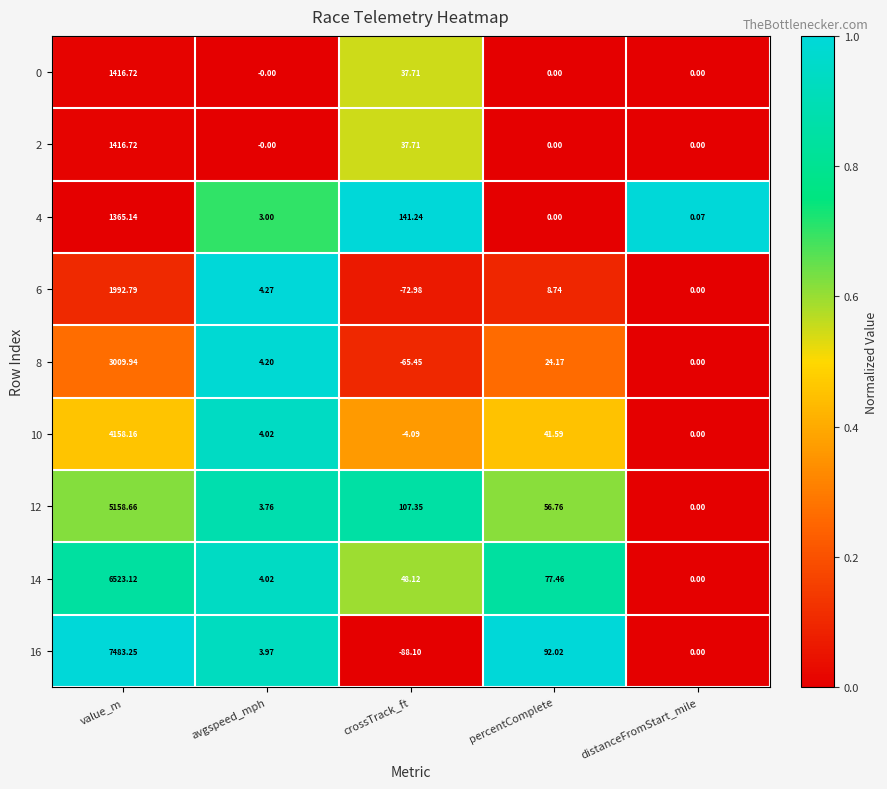

At which category does the chart reach its minimum across all series?

crossTrack_ft